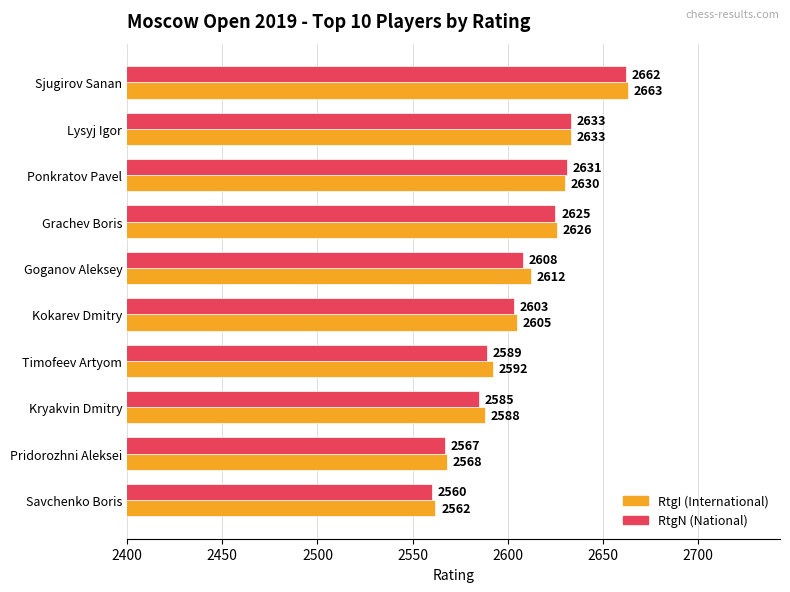

Which label corresponds to the largest value in the chart?

Sjugirov Sanan